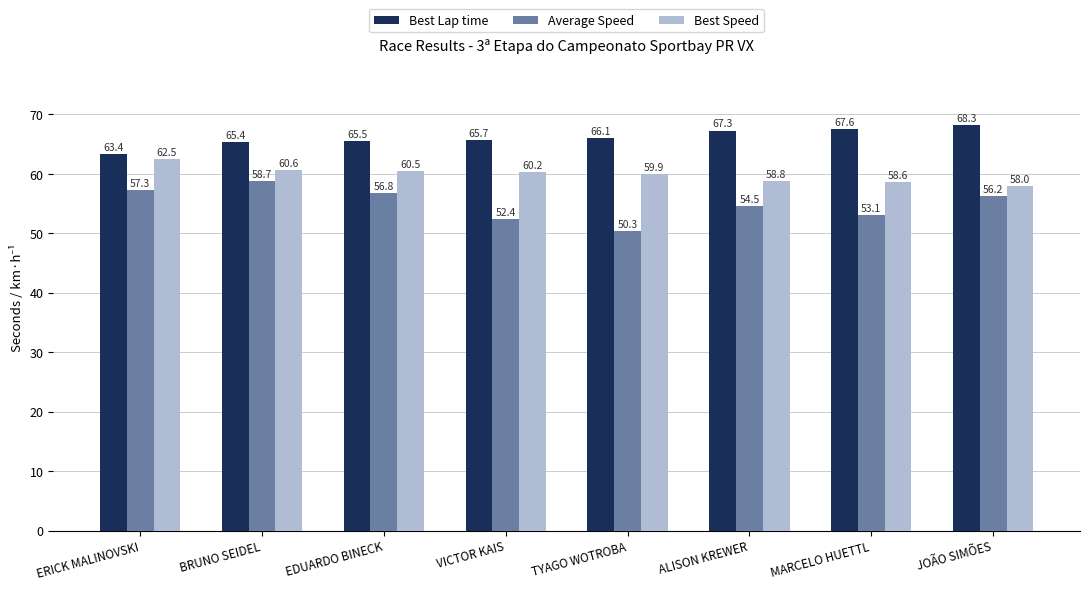

Does the chart contain any negative values?

No